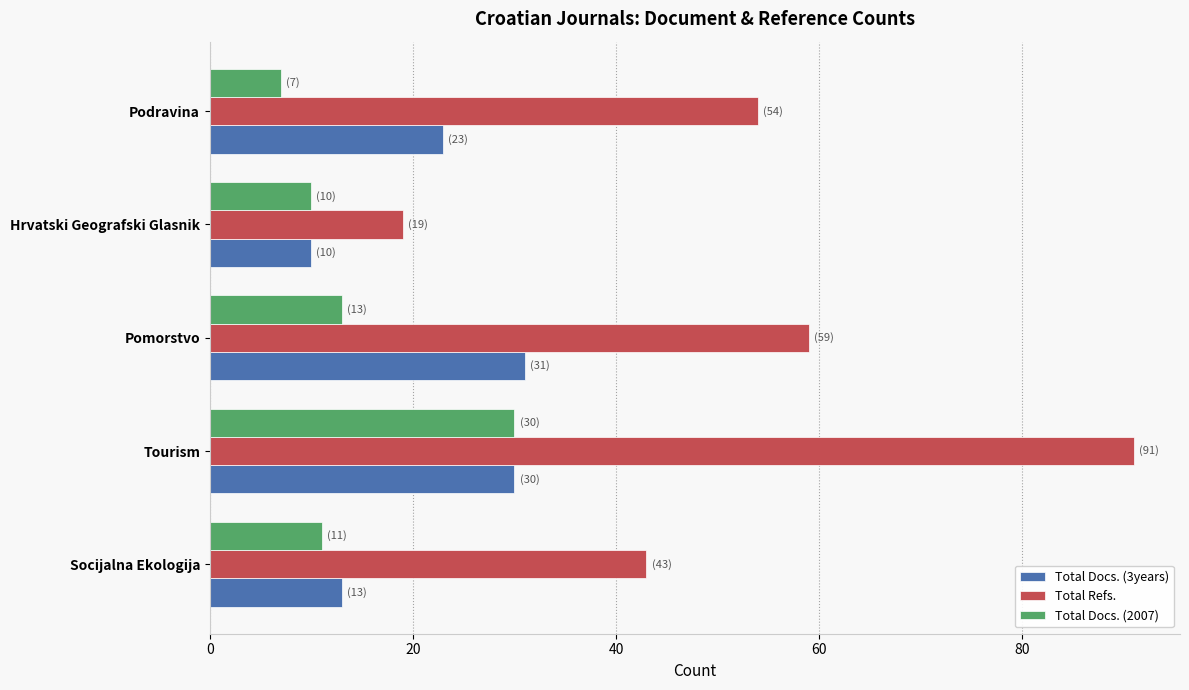

Which series changed the most between Pomorstvo and Podravina?

Total Docs. (3years)